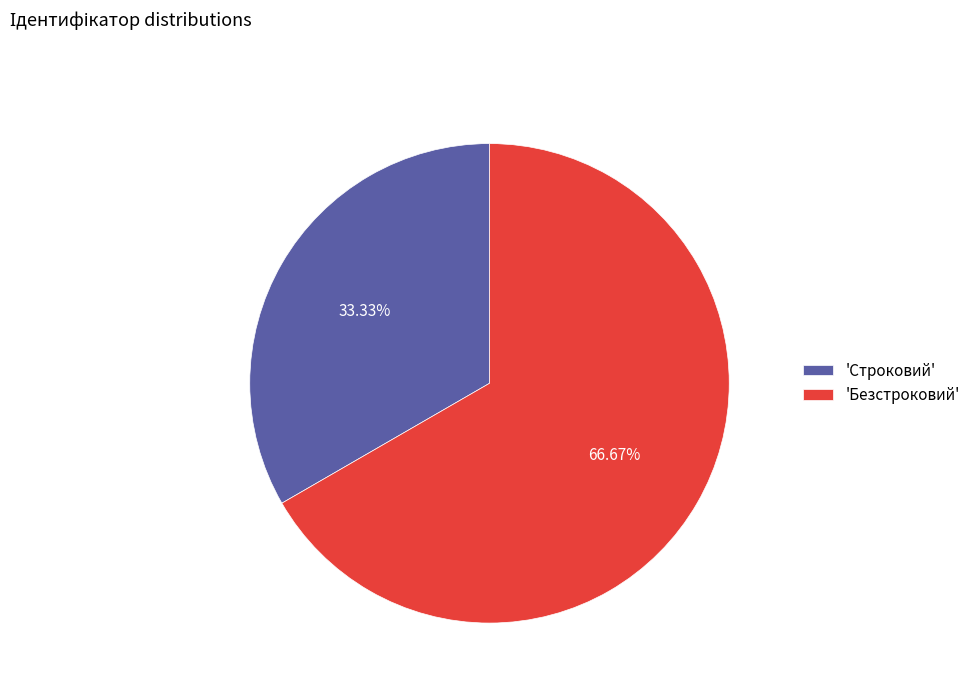

Which category accounts for the majority?

'Безстроковий'